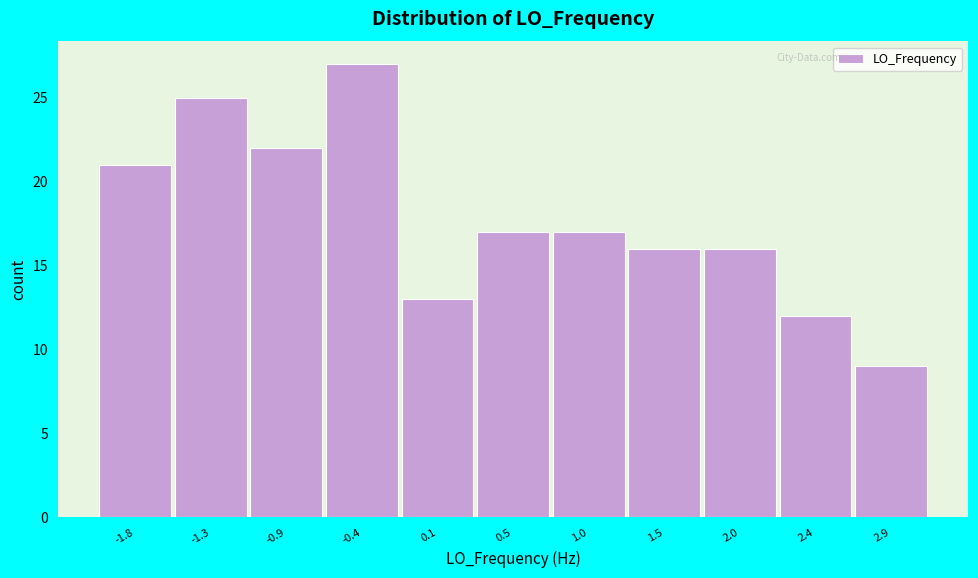

Reading left to right, transcribe this chart: for each bar, give the range it covers on the x-axis and its height. Neither the bar edges nor the heights are printed on the chart, so give them approximately, as read against the axes.

-2.05 to -1.60: 21
-1.60 to -1.10: 25
-1.10 to -0.65: 22
-0.65 to -0.15: 27
-0.15 to 0.30: 13
0.30 to 0.80: 17
0.80 to 1.25: 17
1.25 to 1.75: 16
1.75 to 2.20: 16
2.20 to 2.70: 12
2.70 to 3.15: 9